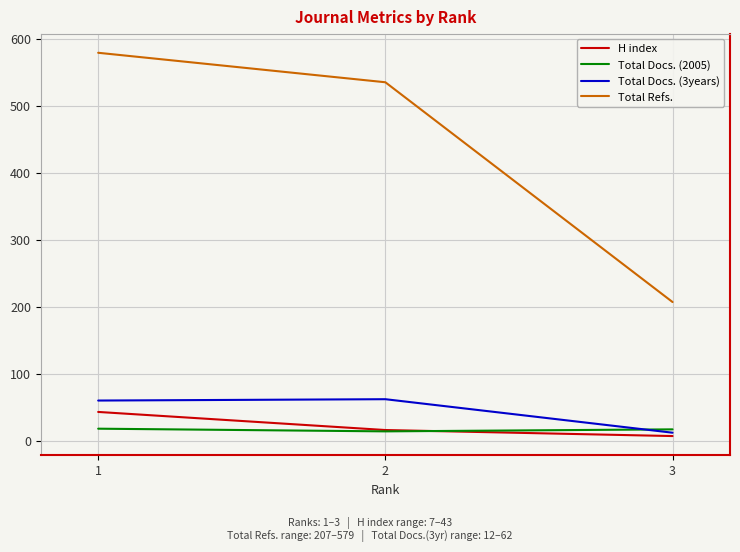

Rank the series by their maximum value, from lowest to highest.

Total Docs. (2005), H index, Total Docs. (3years), Total Refs.